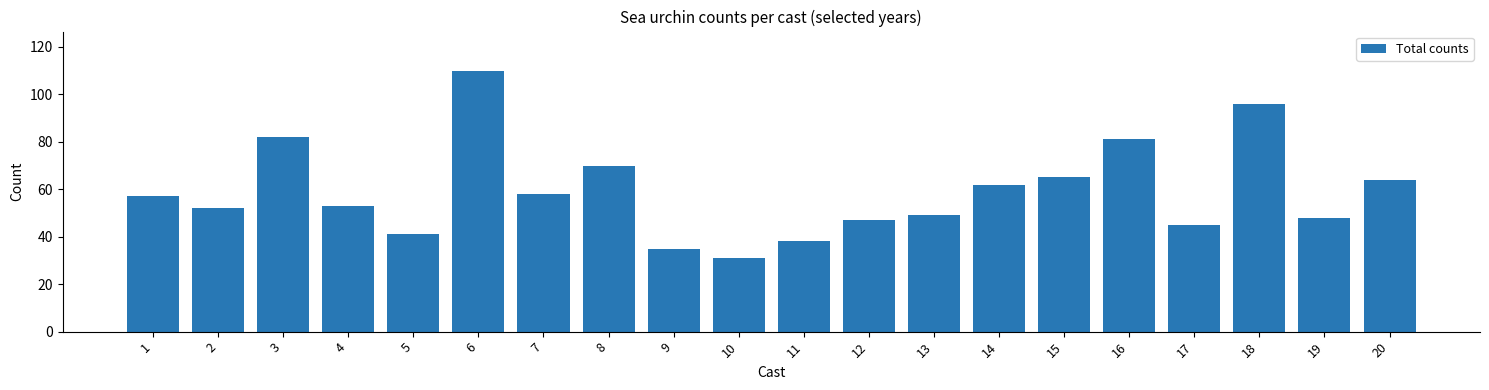

How many bars are there in total?

20